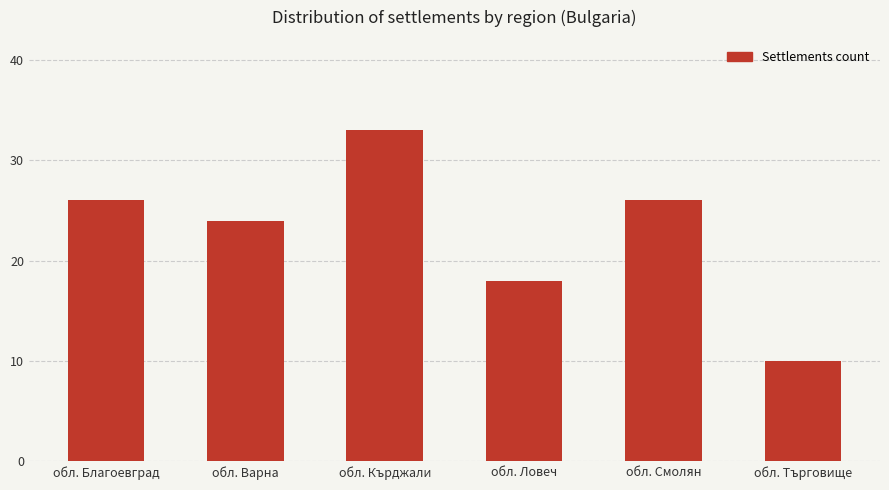

The value at обл. Варна is 24. True or false?

True